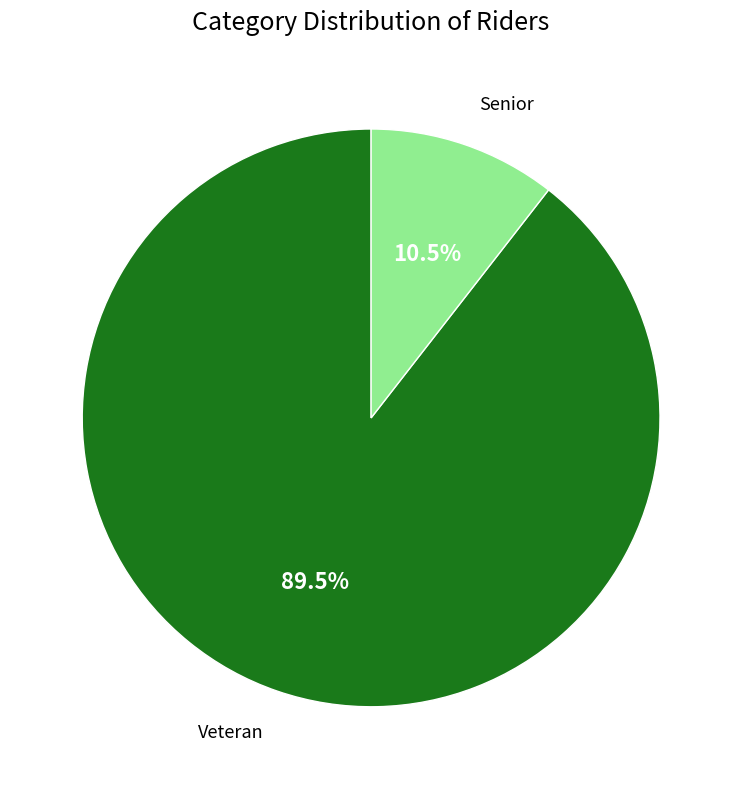

Is the sum of Senior and Veteran greater than half?

Yes